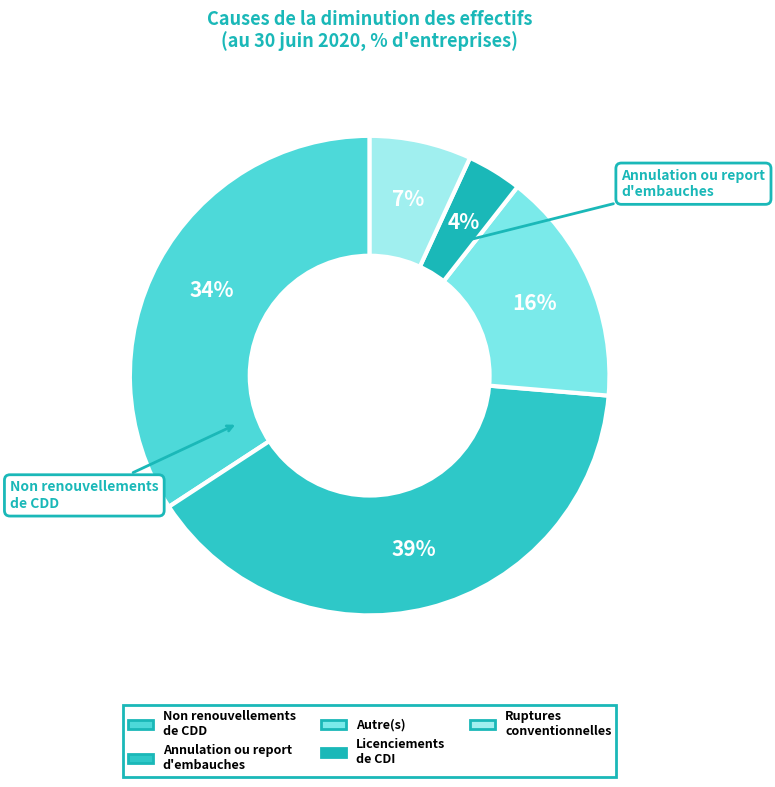

How many segments does this pie chart have?

5